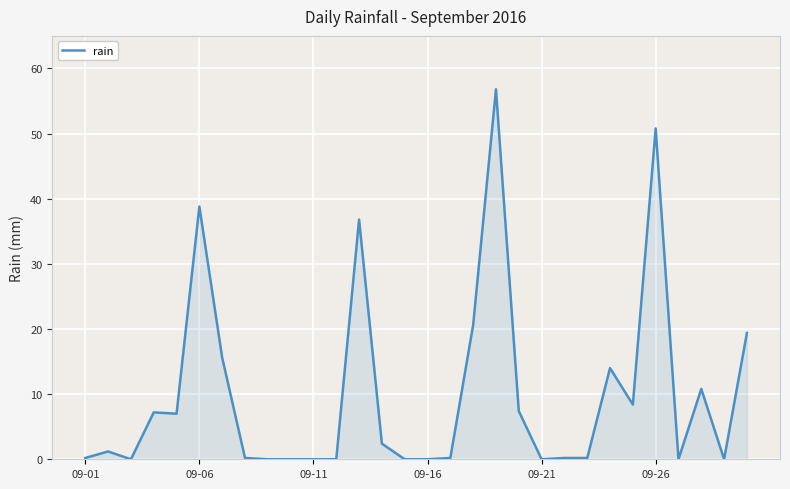

What is the difference between the maximum and minimum values?

56.8